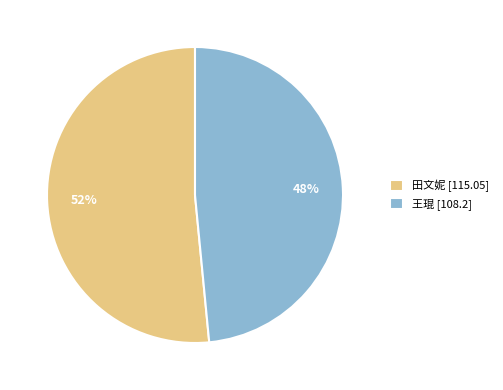

Is the sum of 王琨 [108.2] and 田文妮 [115.05] greater than half?

Yes